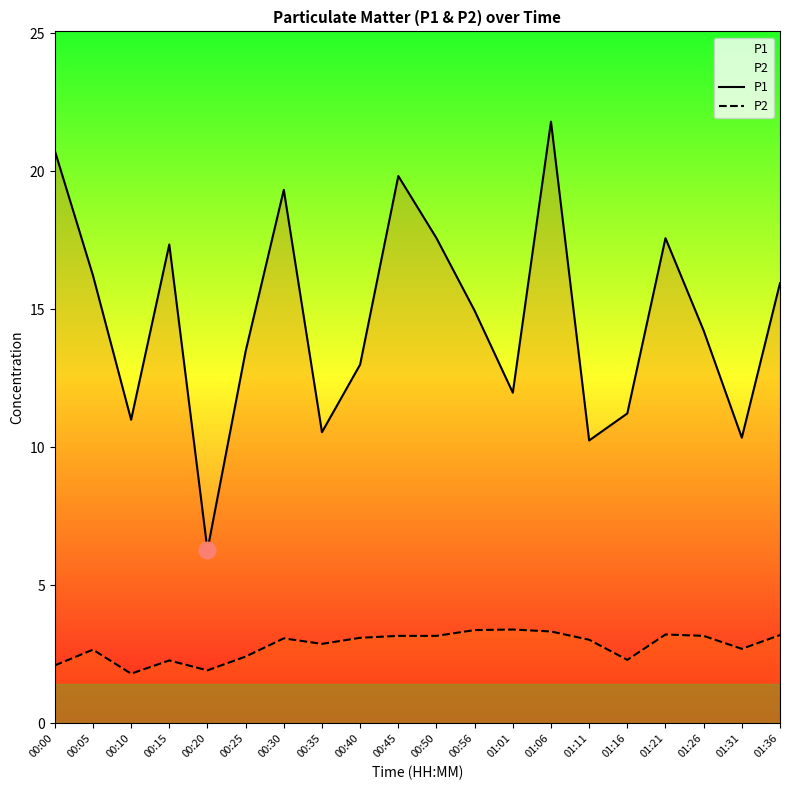

What is the total value across all series at 01:11?

13.3